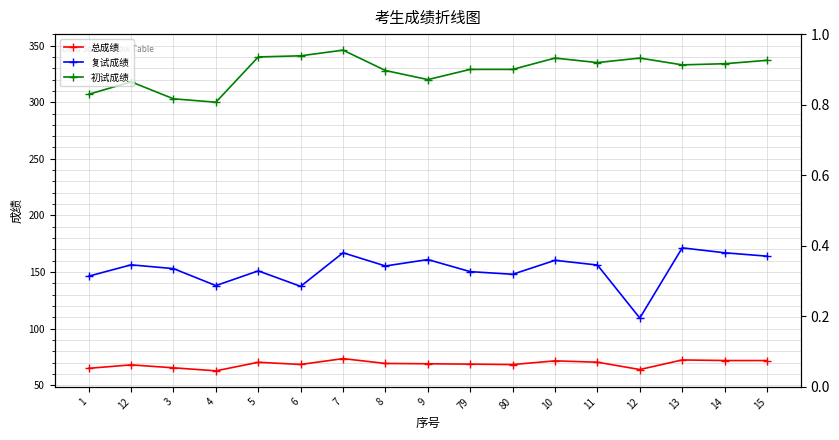

What is the sum of the 总成绩 values at 3 and 13?

137.7